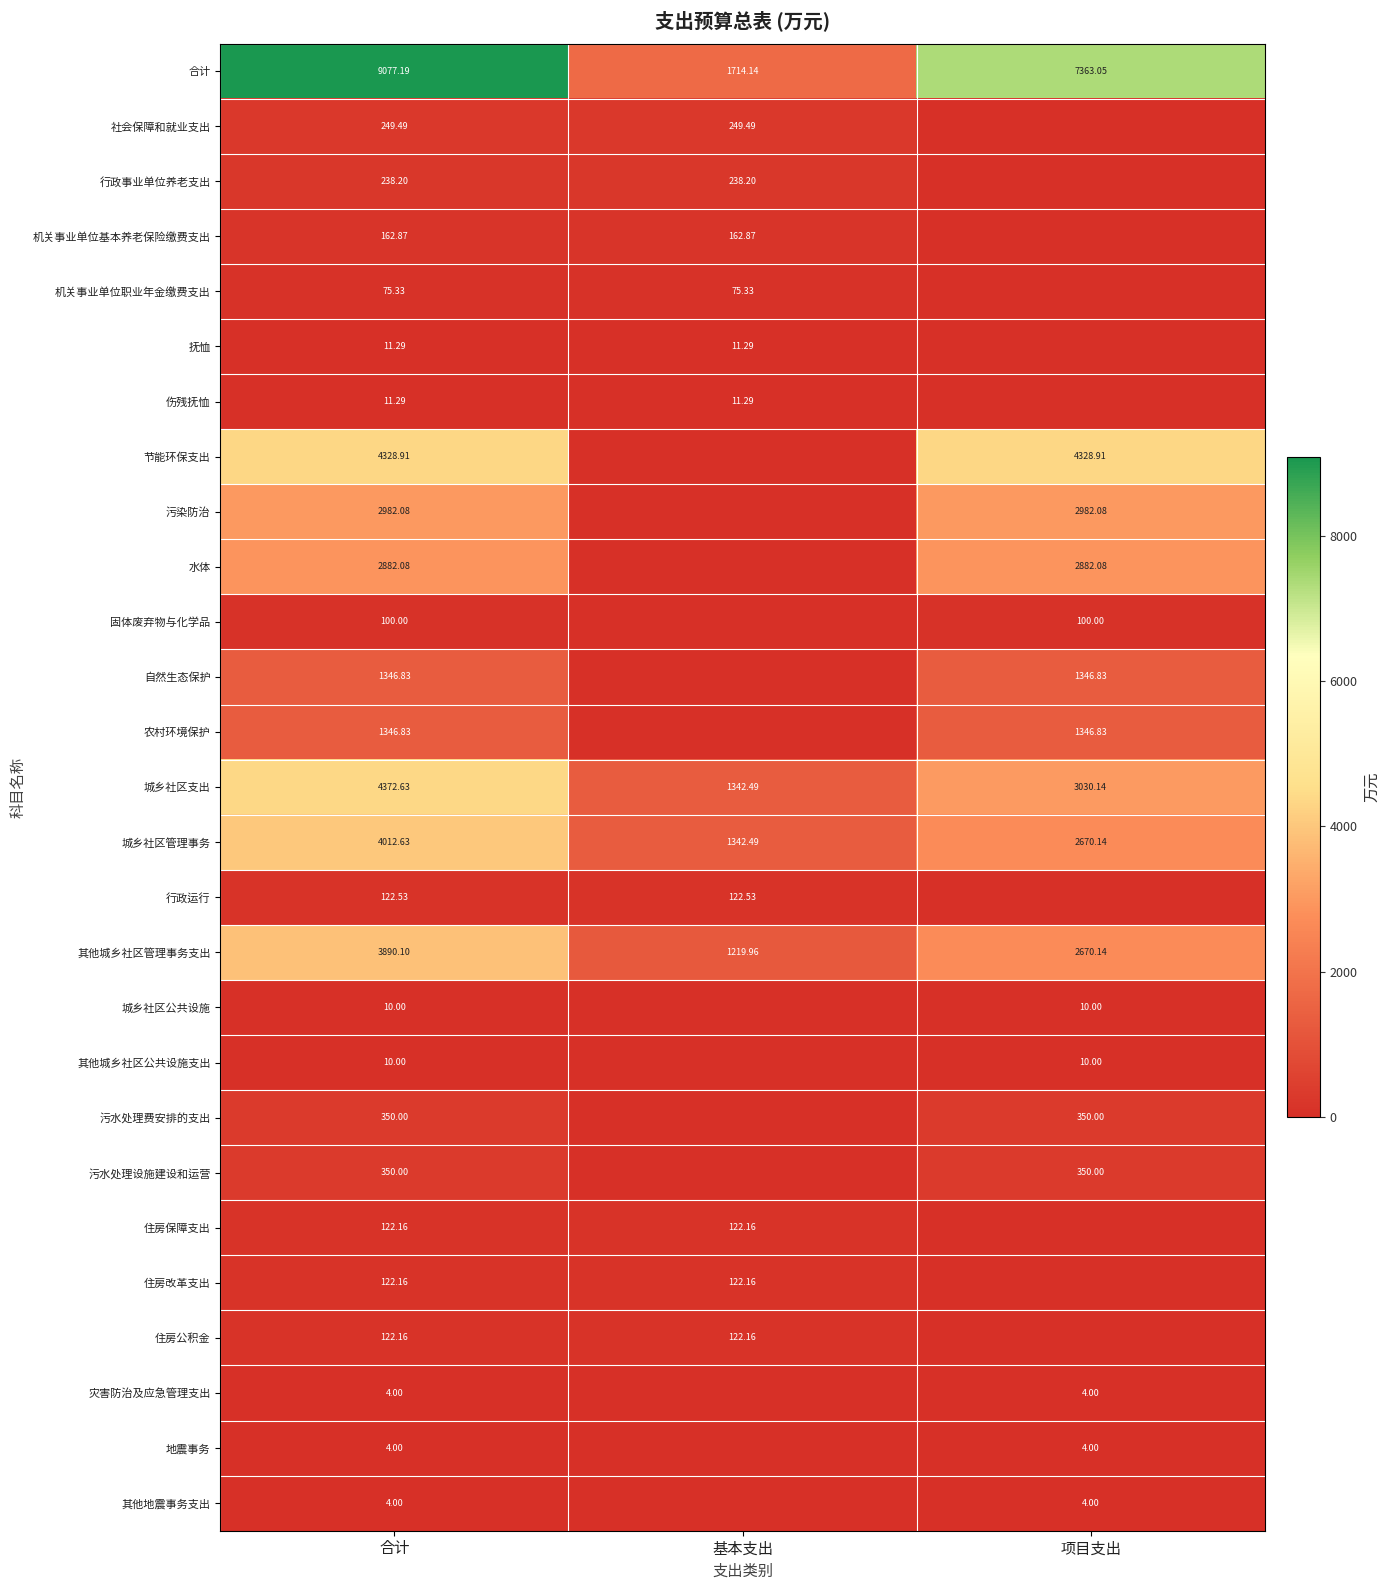

Rank the categories by 其他城乡社区管理事务支出 value from lowest to highest.

基本支出, 项目支出, 合计